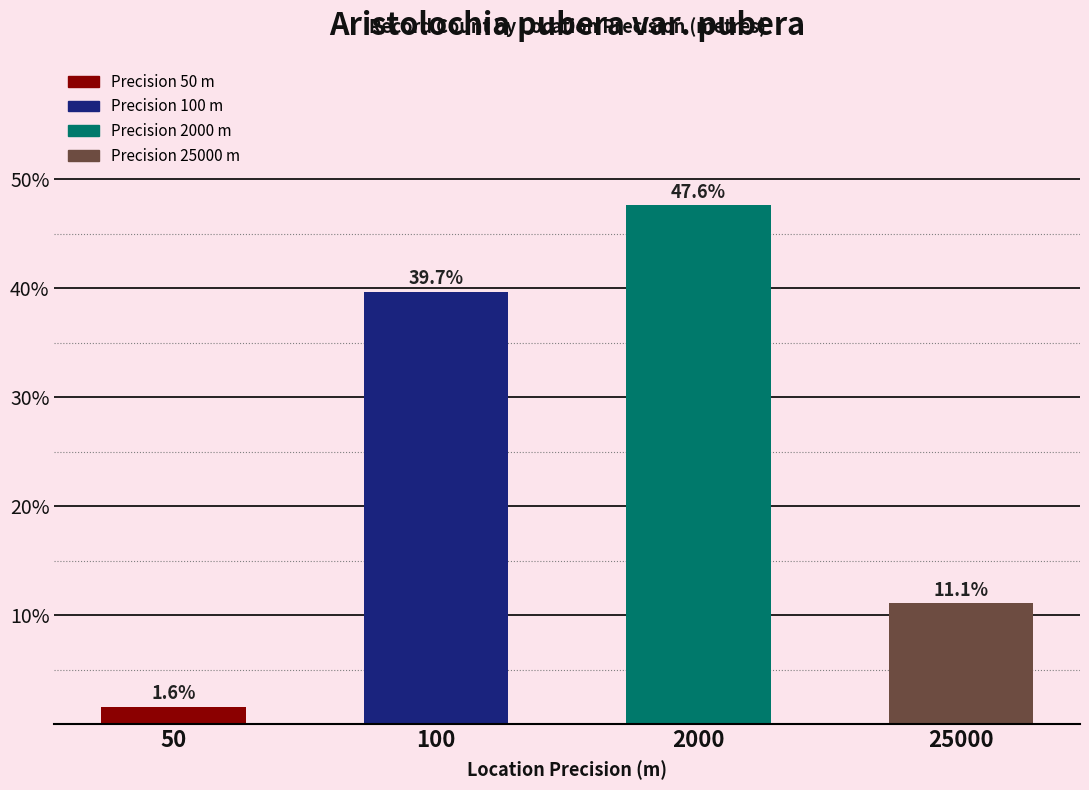

Count the number of categories in the chart.

4